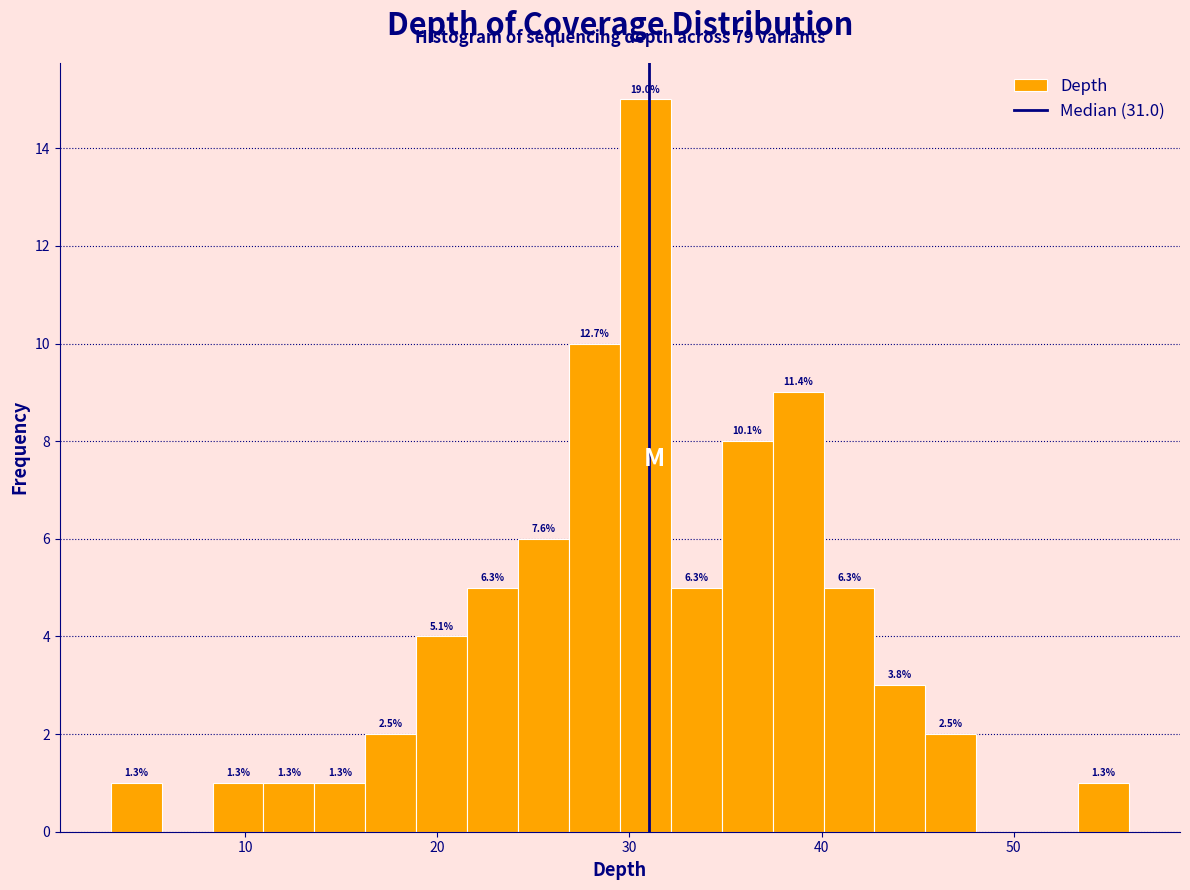

Around what value on the x-axis is the tallest bar? Give the approximate position of its centre, as read against the axis.

31